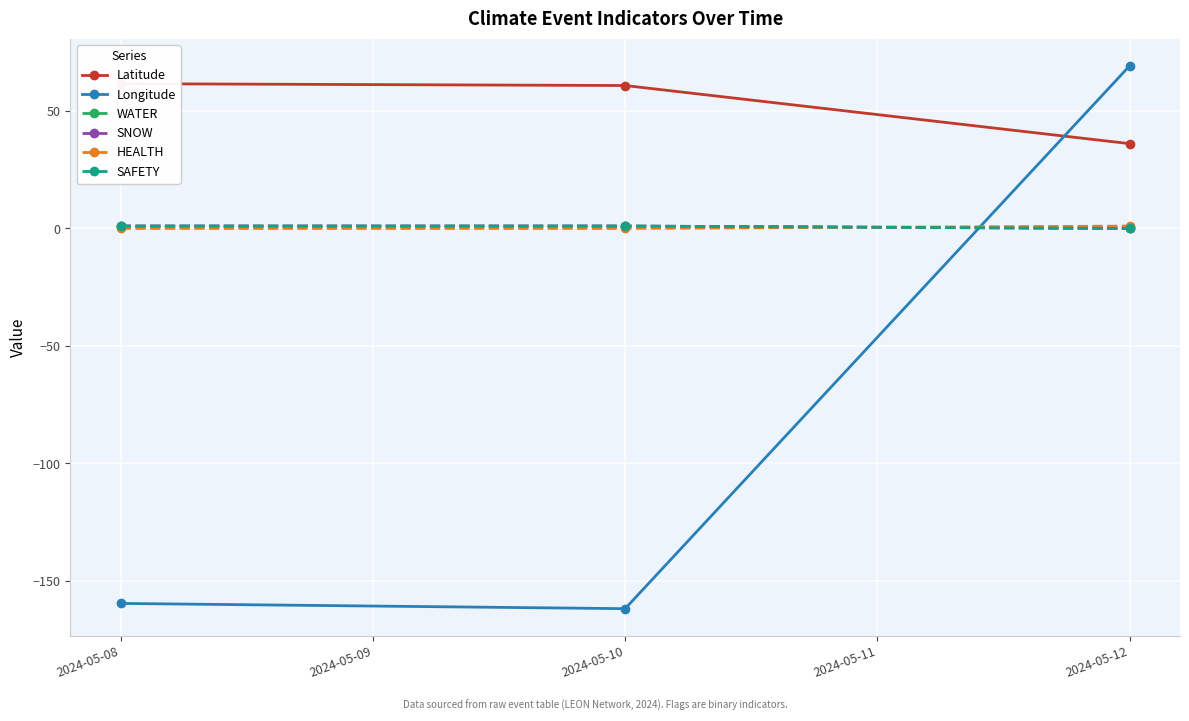

Which series has the largest total across all categories?

Latitude